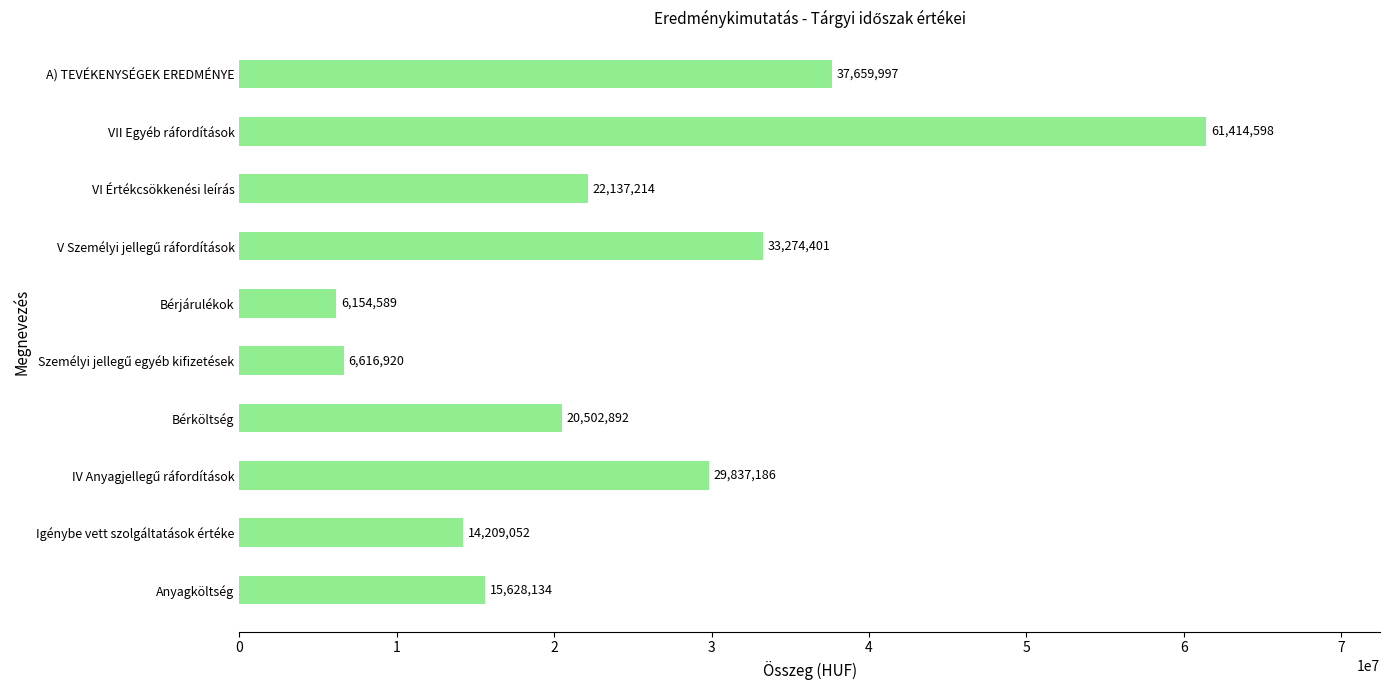

Count the number of data series in this chart.

1